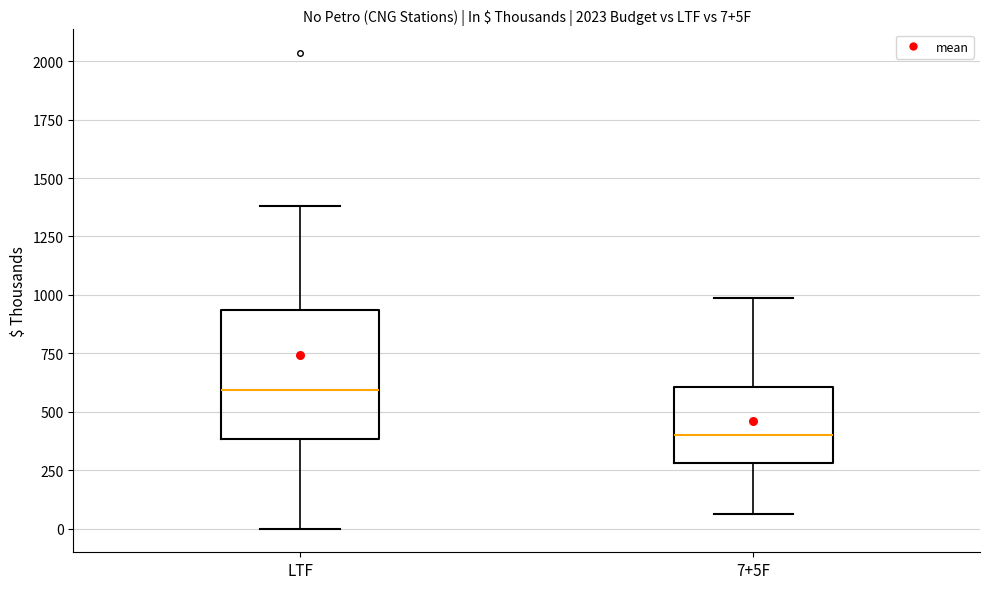

Which box is the tallest, from its lower edge to its upper edge?

LTF